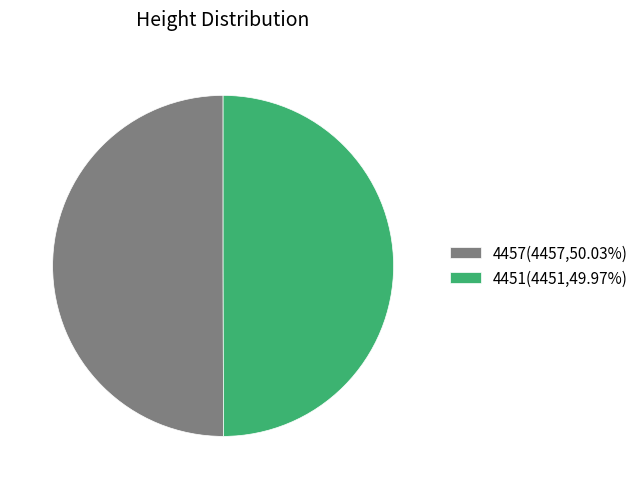

How many slices are in this pie chart?

2